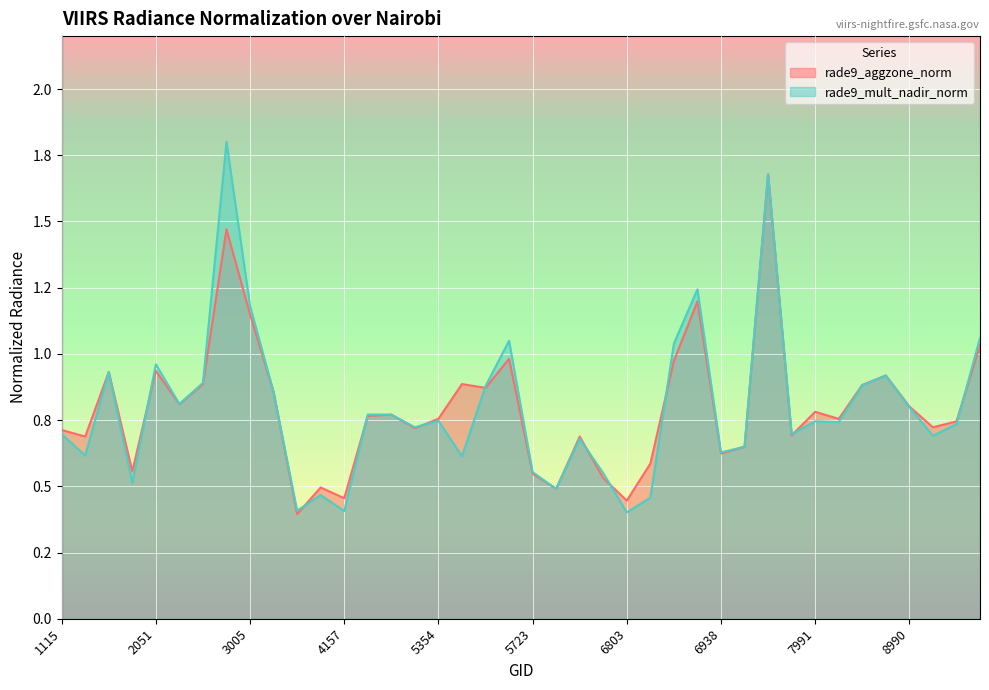

Is the value of rade9_aggzone_norm at 3185 greater than the value of rade9_mult_nadir_norm at 6866?

No